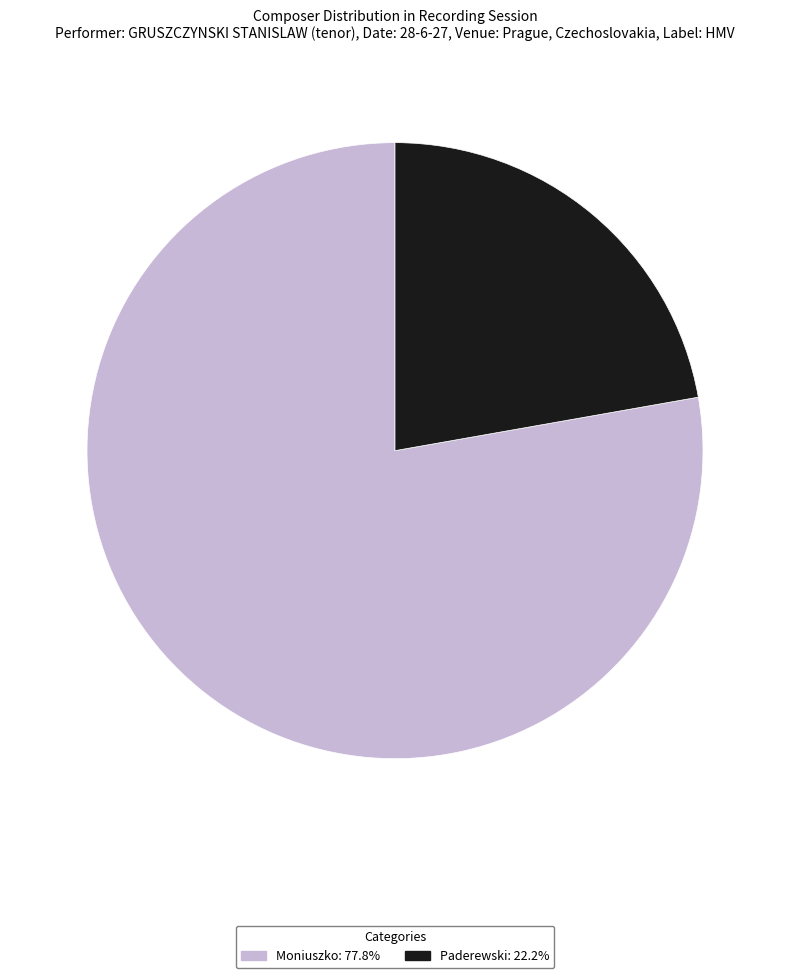

Is there any slice that represents more than half of the pie?

Yes